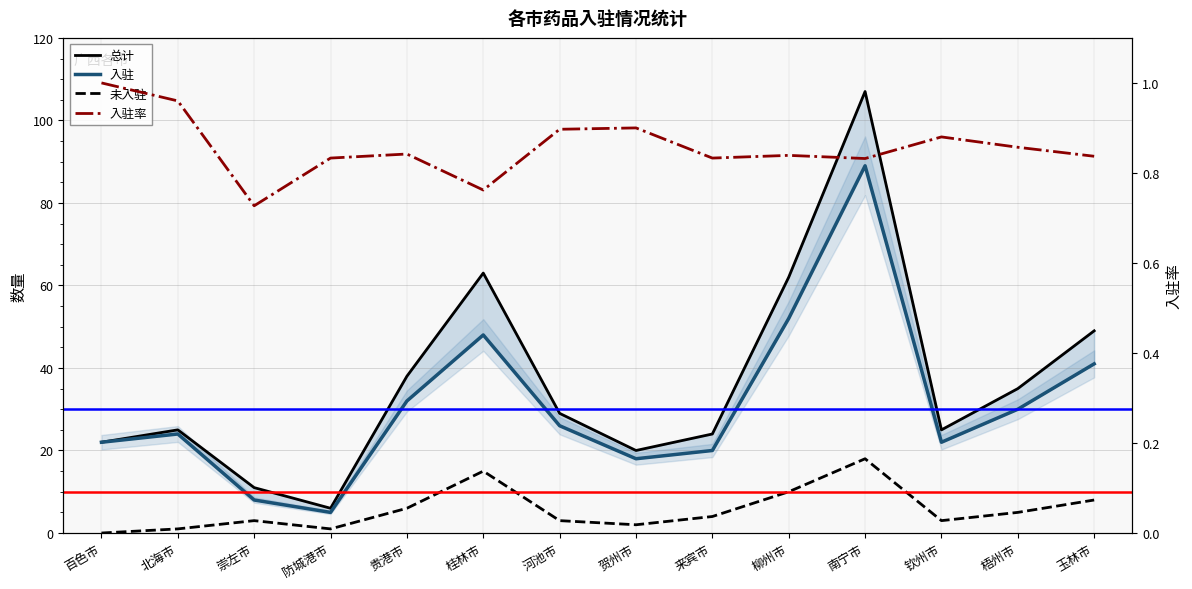

Where is the first local maximum for 未入驻?

崇左市